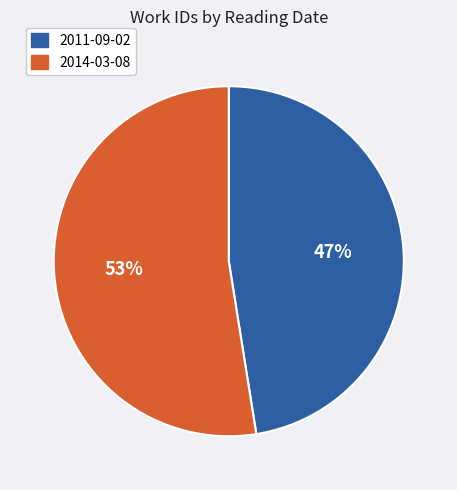

True or false: 2014-03-08 accounts for 53% of the total.

True